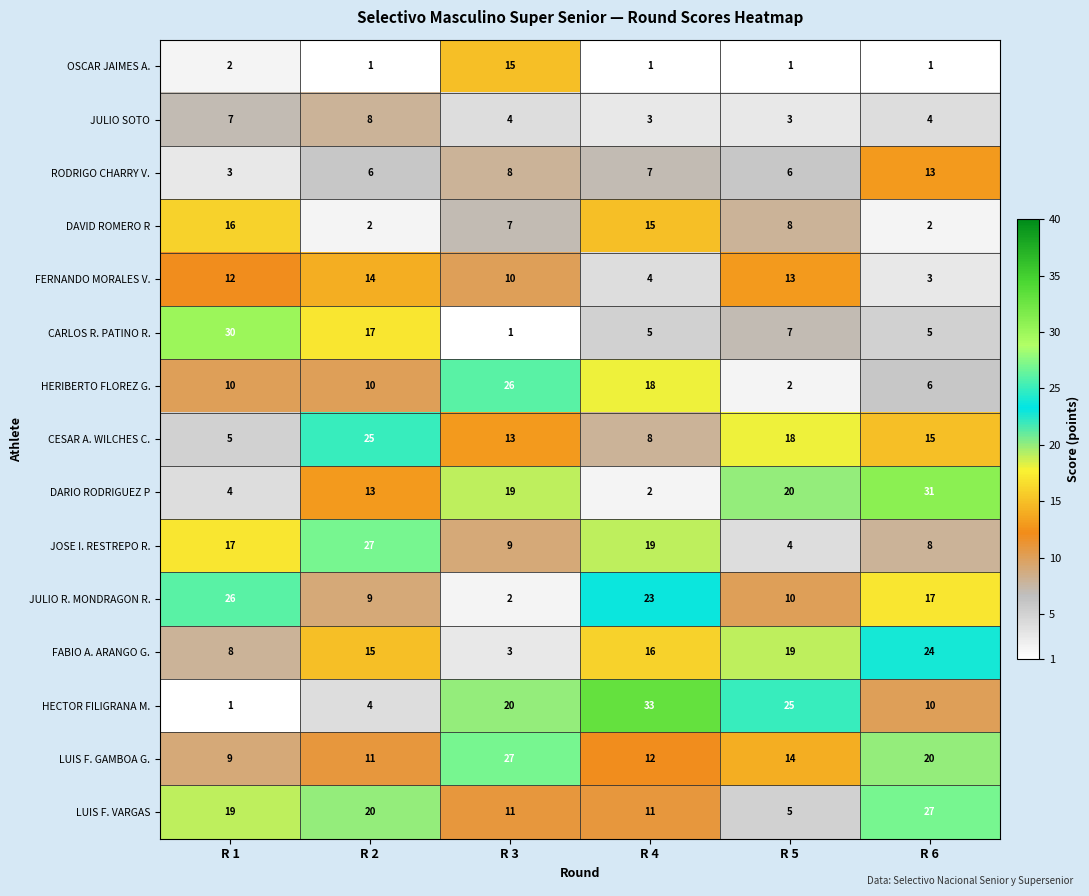

What is the maximum value shown in the chart?

33